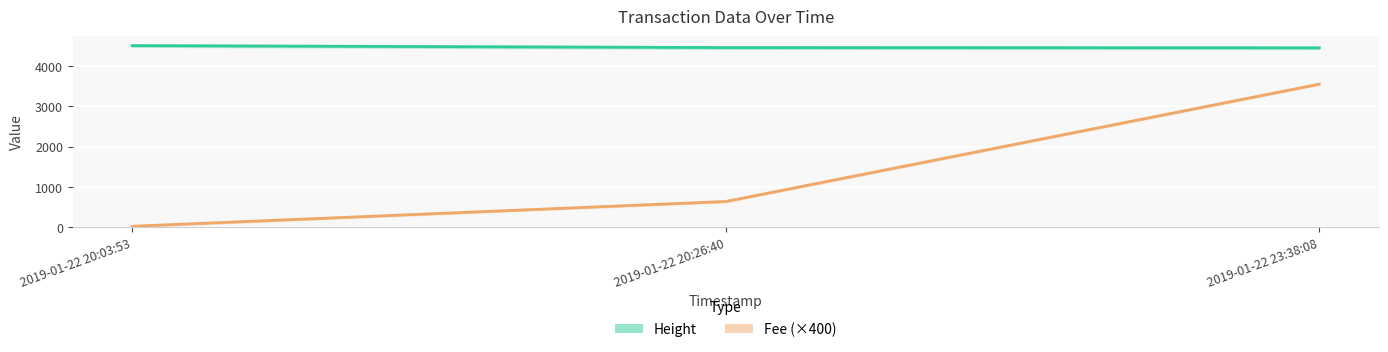

At which category does the chart reach its minimum across all series?

2019-01-22 20:03:53